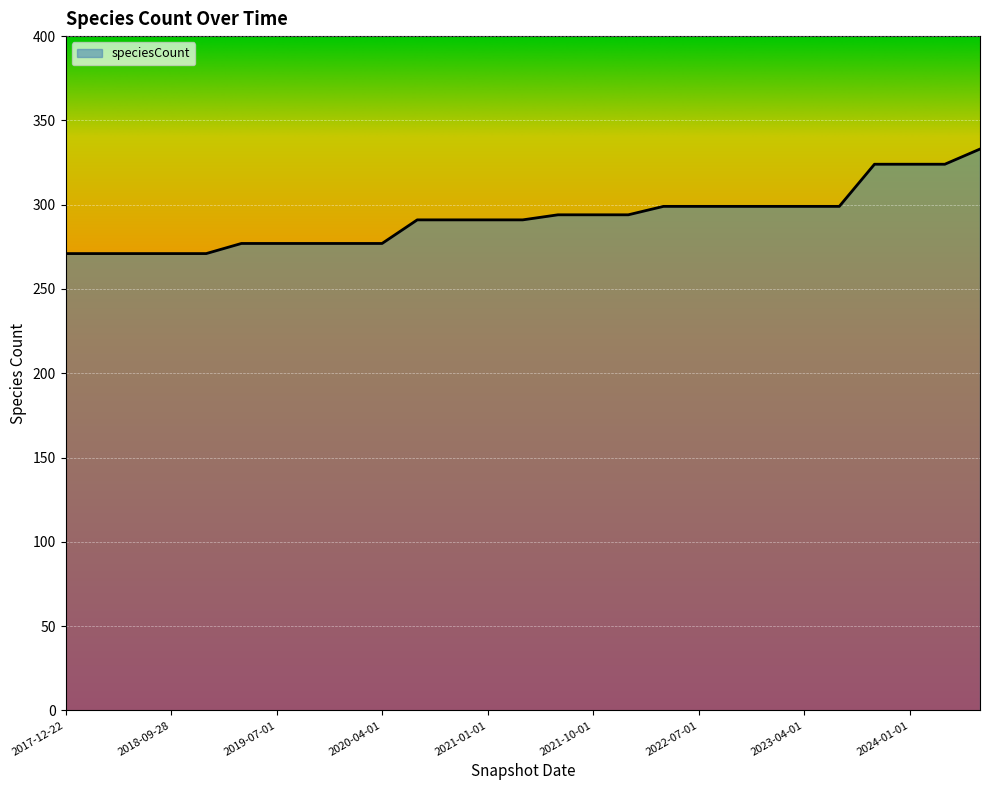

What is the difference between the maximum and minimum values?

62